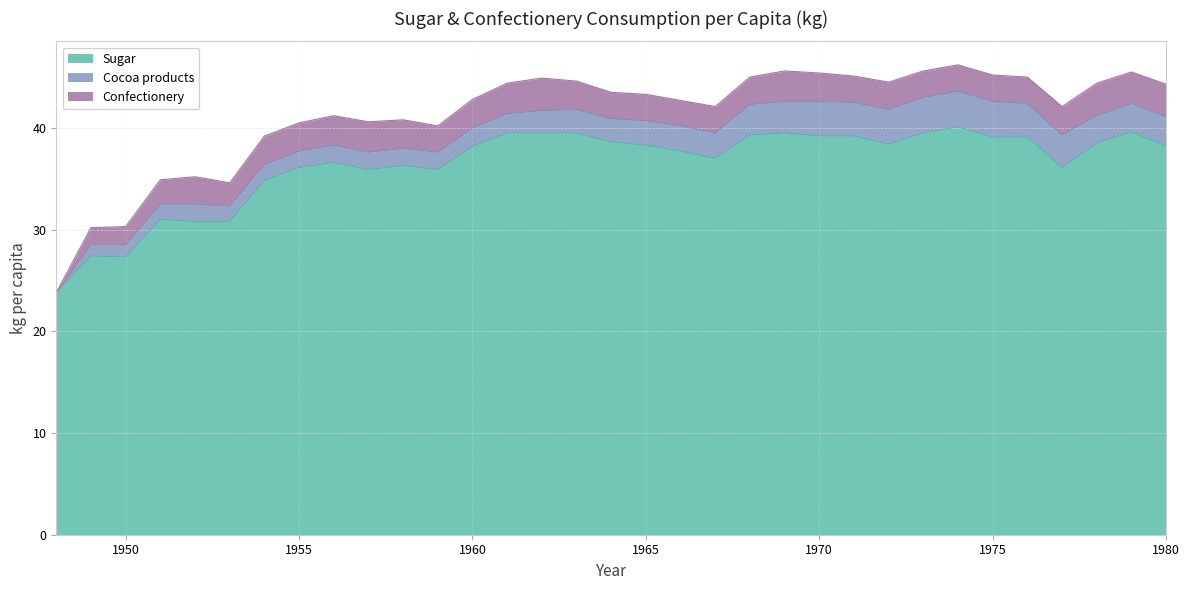

The Cocoa products series shows 5.5 at 1977. True or false?

False